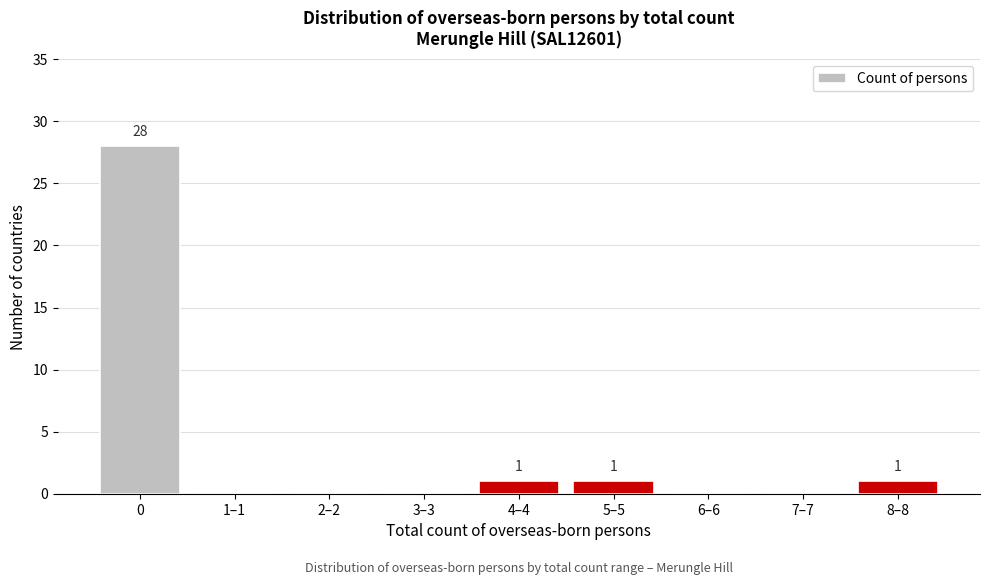

Reading right to left, list all the values displayed in this chart.

8–8=1	7–7=0	6–6=0	5–5=1	4–4=1	3–3=0	2–2=0	1–1=0	0=28